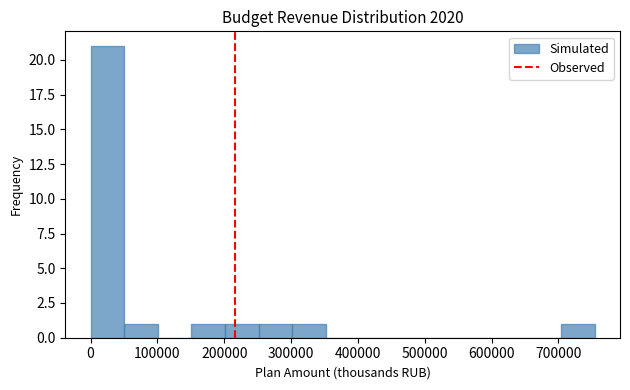

What is the height of the bar covering 50000 to 100000 on the x-axis? Neither the bar edges nor the heights are printed on the chart, so give them approximately, as read against the axes.

1